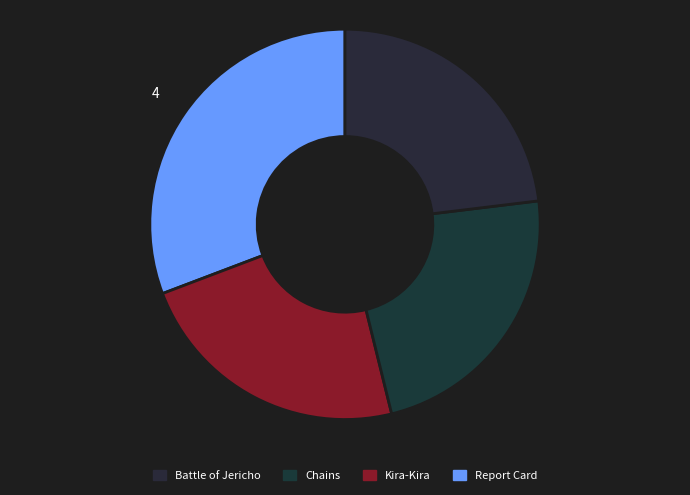

Which has a higher value, Battle of Jericho or Report Card?

Battle of Jericho